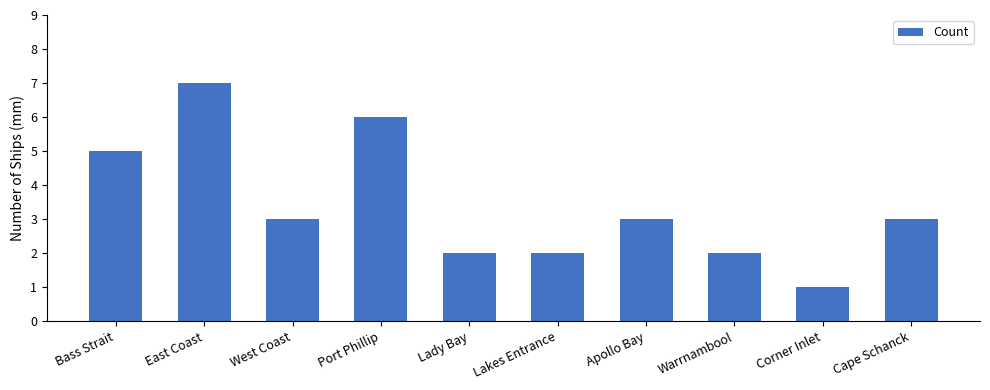

What is the greatest value displayed?

7